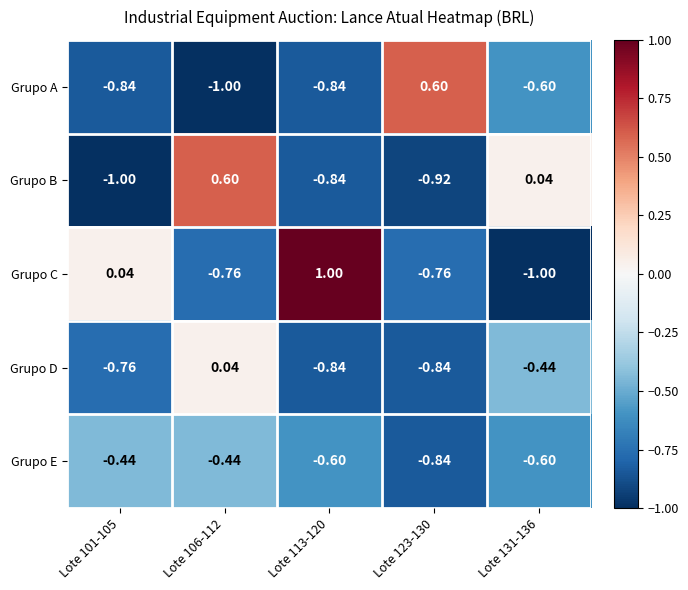

At Lote 101-105, list the series in order from smallest to largest.

Grupo B, Grupo A, Grupo D, Grupo E, Grupo C